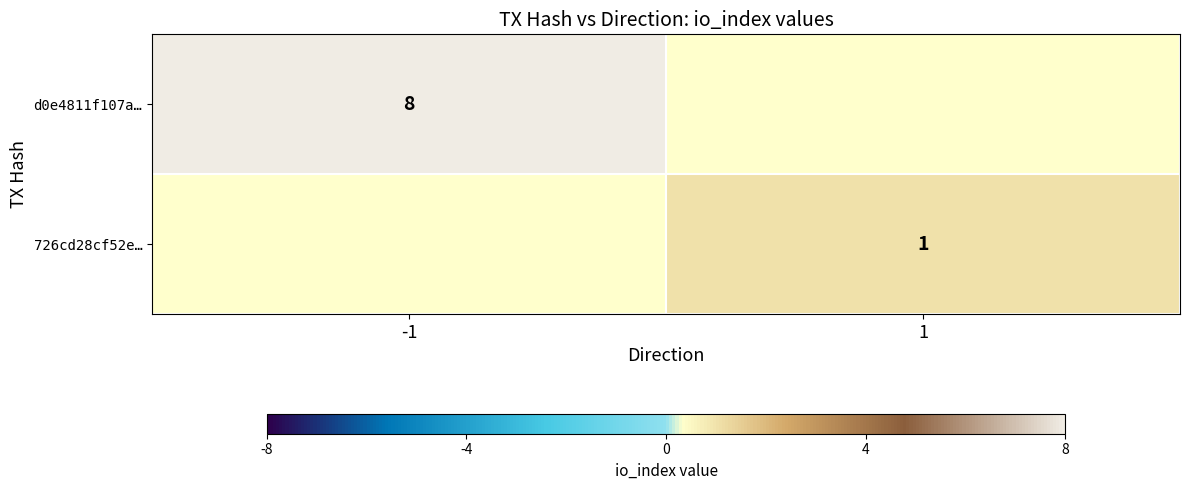

How many categories are shown in the chart?

2